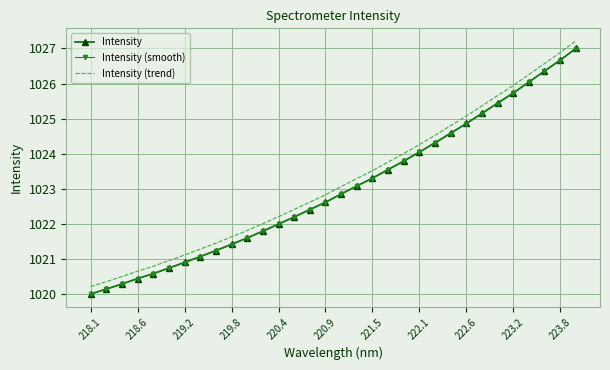

What is the sum of all Intensity (trend) values?

32743.0